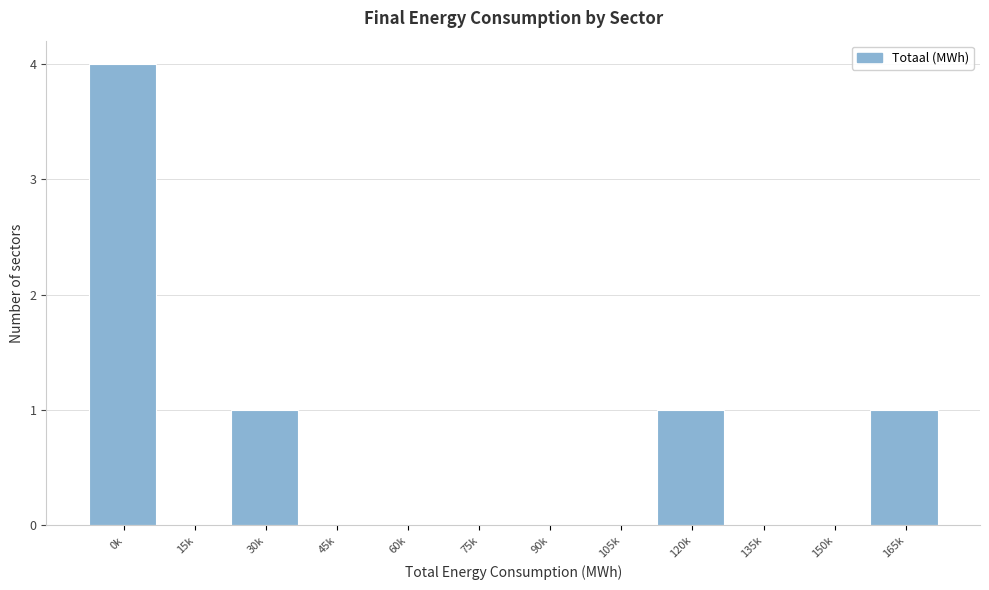

Reading left to right, transcribe all the data shown in this chart.

0k=4	15k=0	30k=1	45k=0	60k=0	75k=0	90k=0	105k=0	120k=1	135k=0	150k=0	165k=1